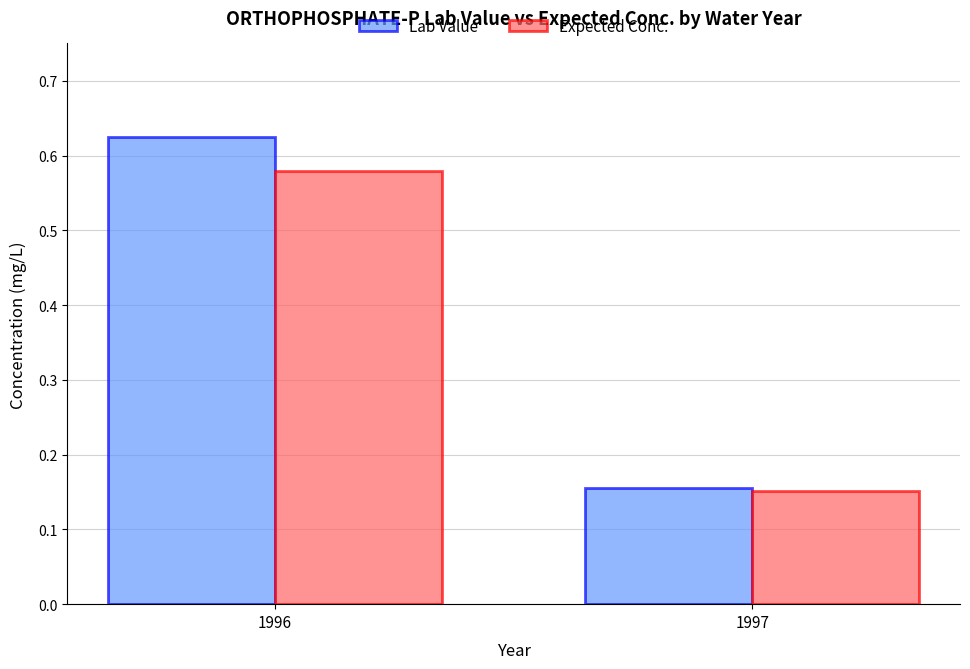

Which category has the highest value in the Lab Value series?

1996